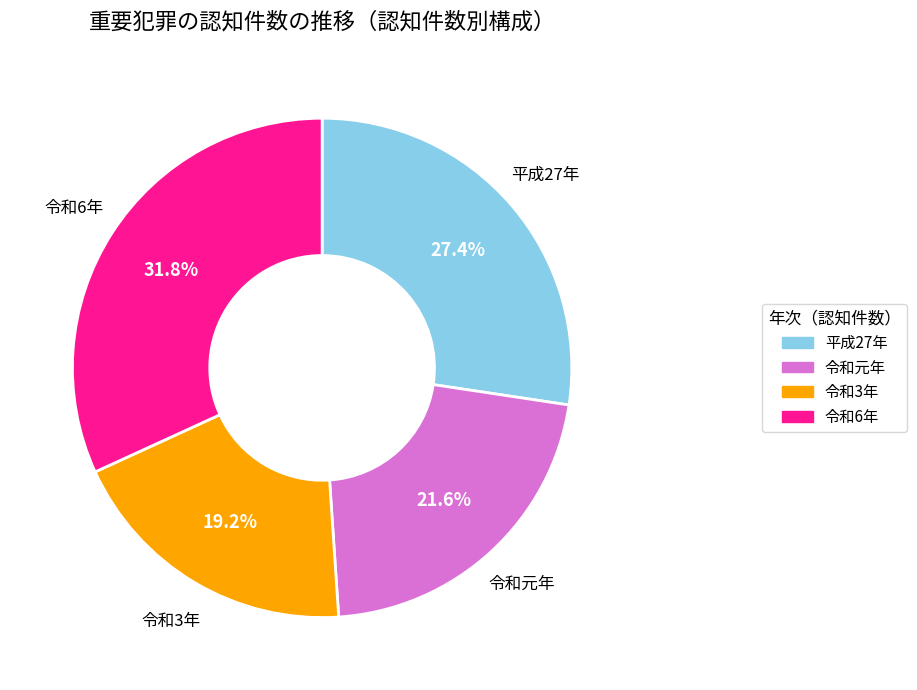

Is there any slice that represents more than half of the pie?

No